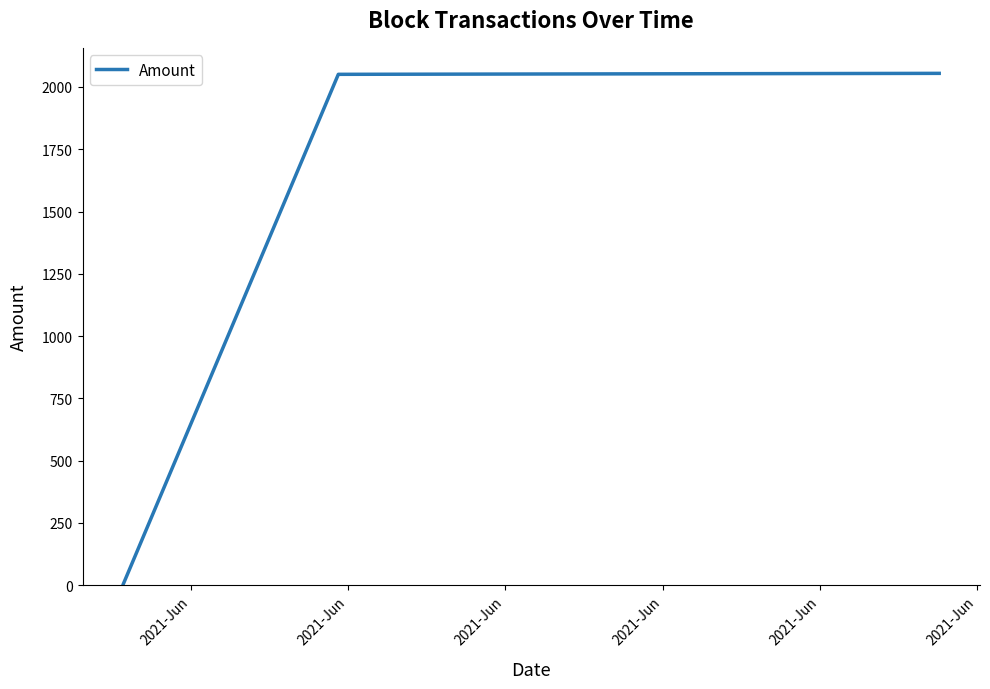

What is the average value?

1370.2